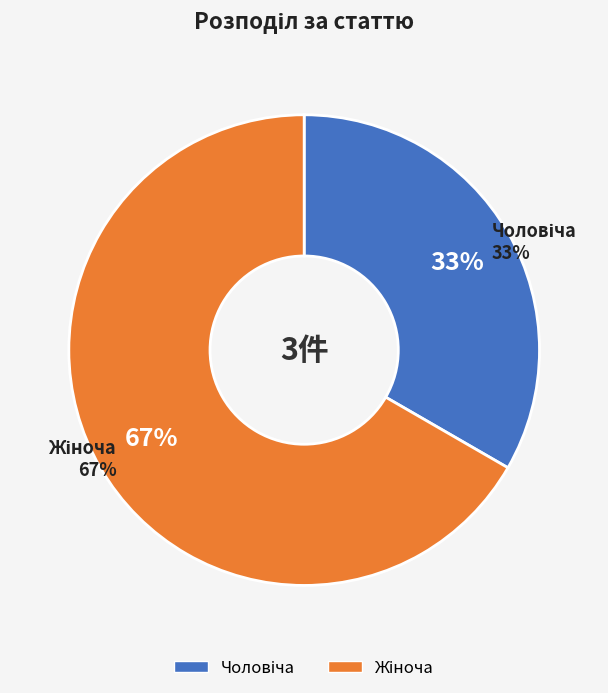

Do Жіноча and Чоловіча together represent more than half of the pie?

Yes